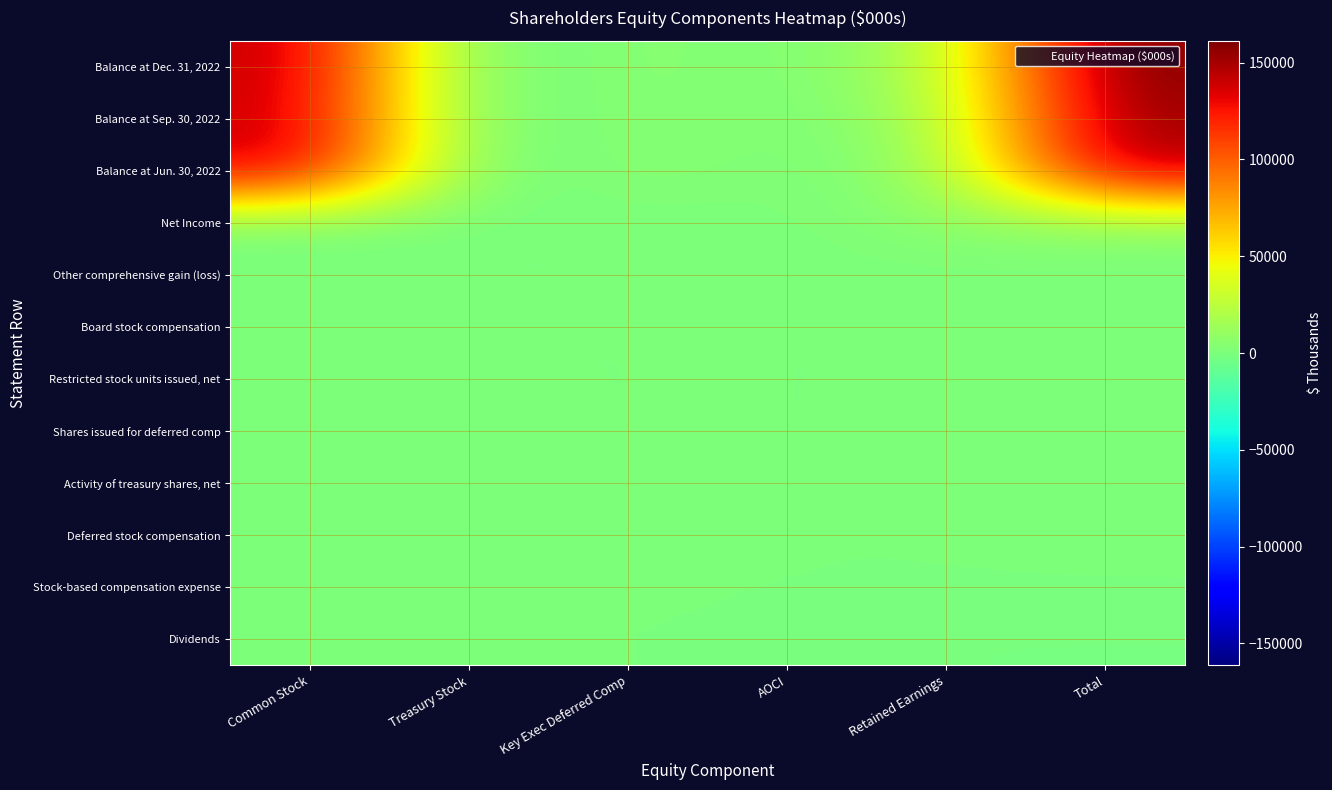

What is the greatest value displayed?

161316